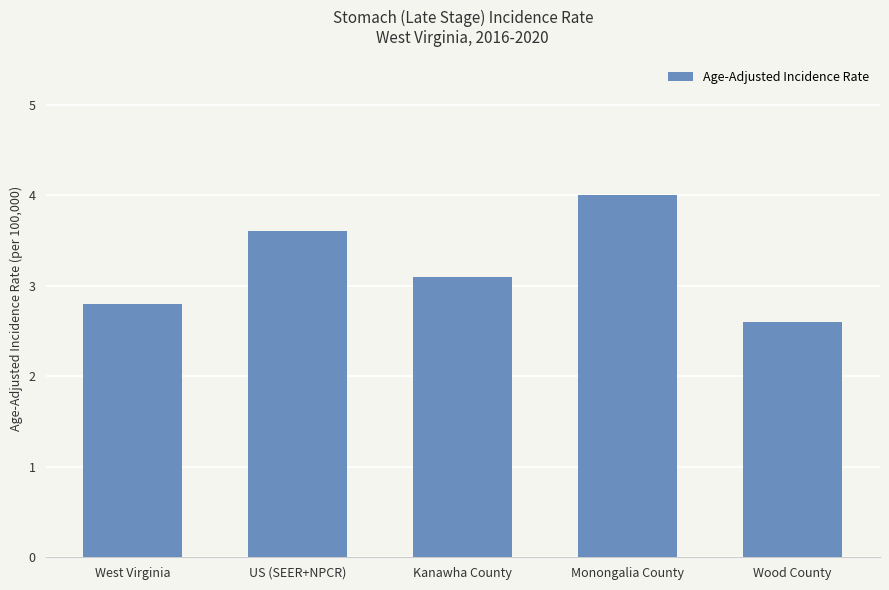

At which category does the chart reach its peak across all series?

Monongalia County